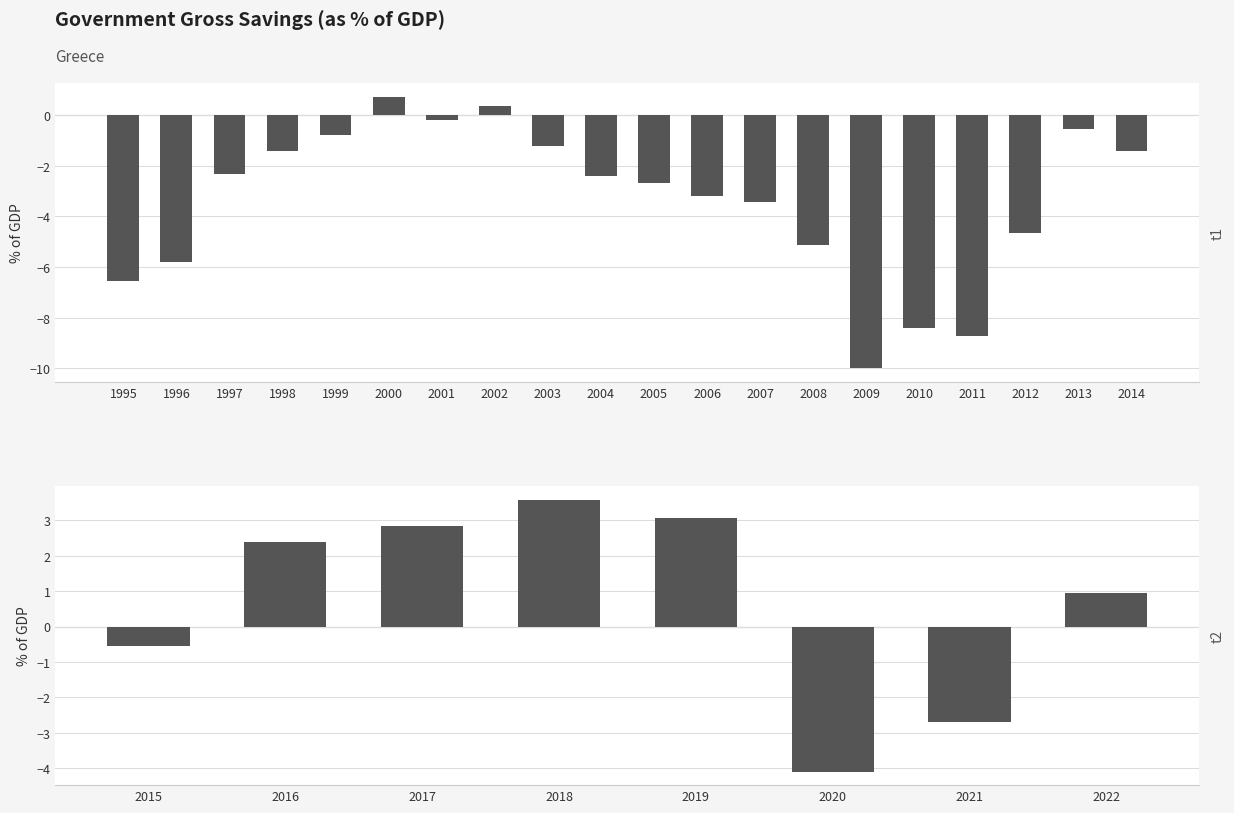

Is it true that the value at 2021 is -3.7?

False